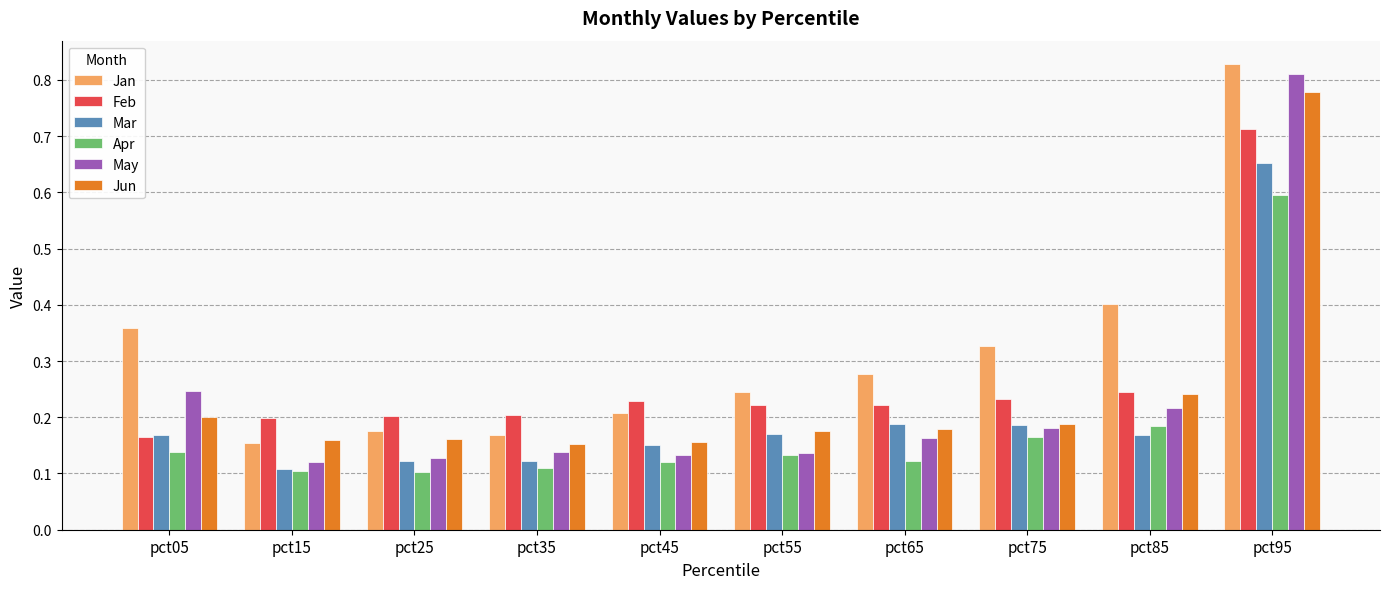

Where is Feb nearest to the value 0?

pct05